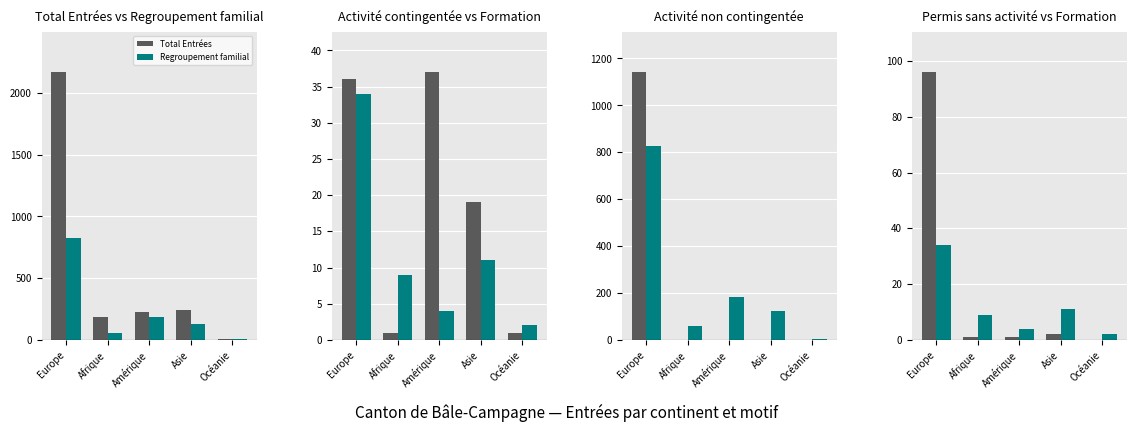

Which category has the lowest value in the Formation continue series?

Océanie